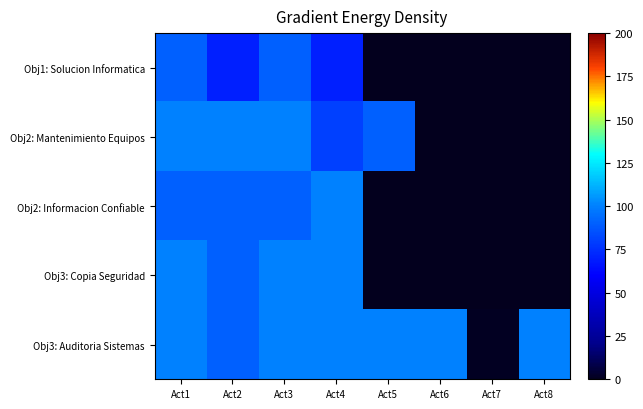

Between Act7 and Act8, which is larger?

Act8